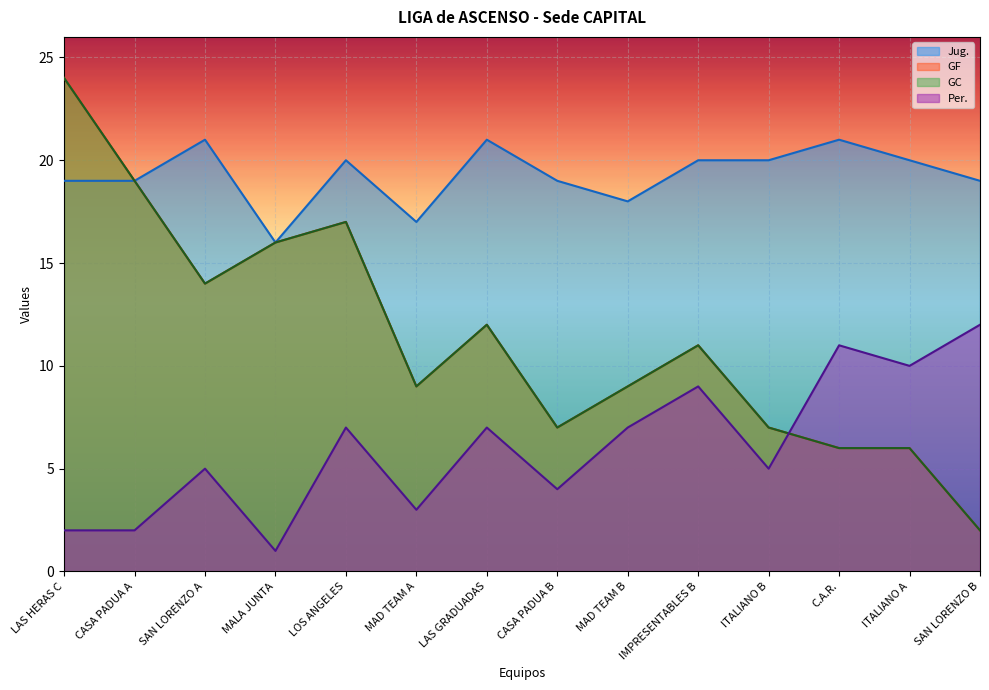

The value of GF at IMPRESENTABLES B is 11. True or false?

True